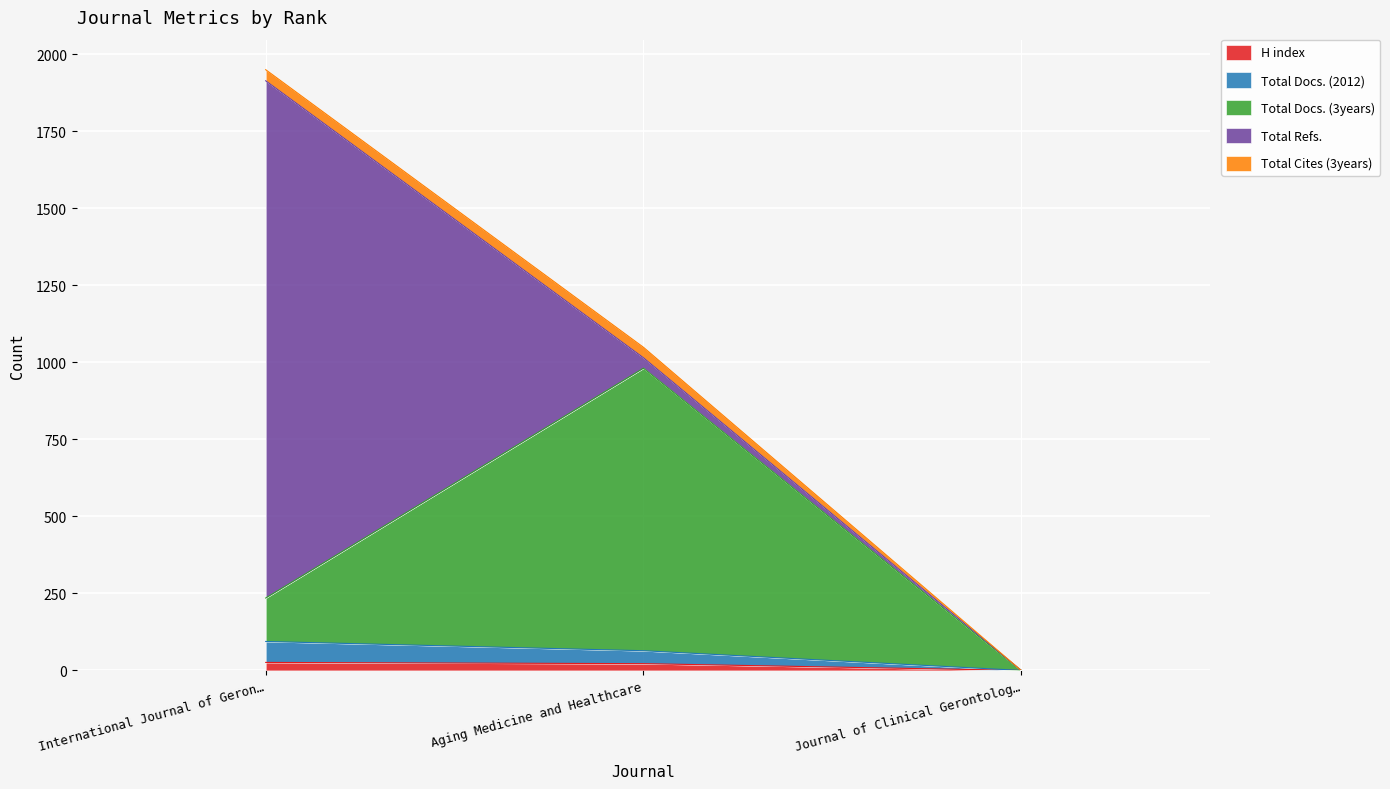

Is it true that Total Docs. (2012) equals 84 at Aging Medicine and Healthcare?

False